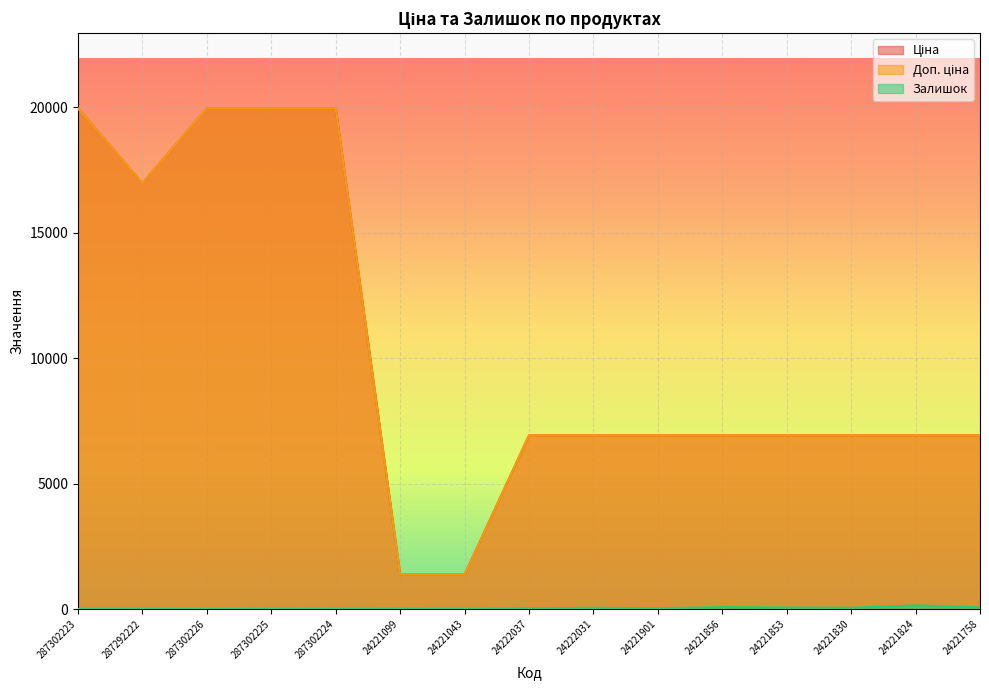

Where is Залишок nearest to the value 74?

24221856